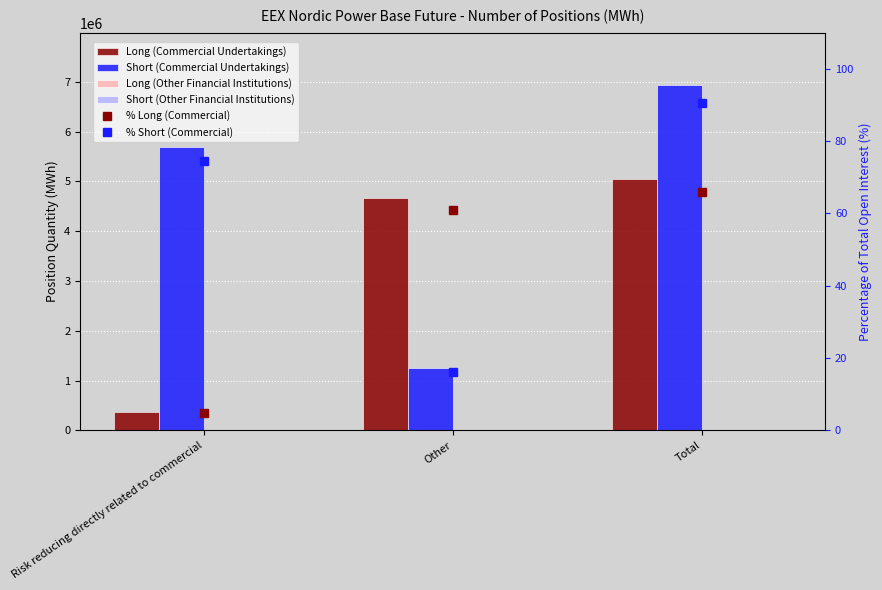

What is the sum of the Long (Commercial Undertakings) values at Other and Total?

9716060.0